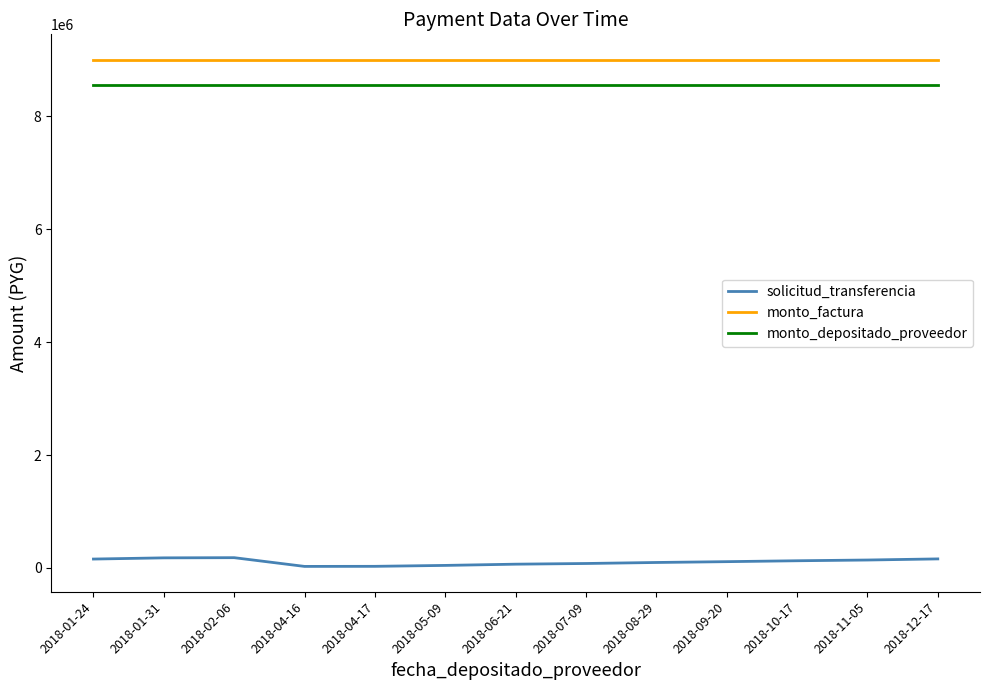

Which series has the widest spread of values?

solicitud_transferencia